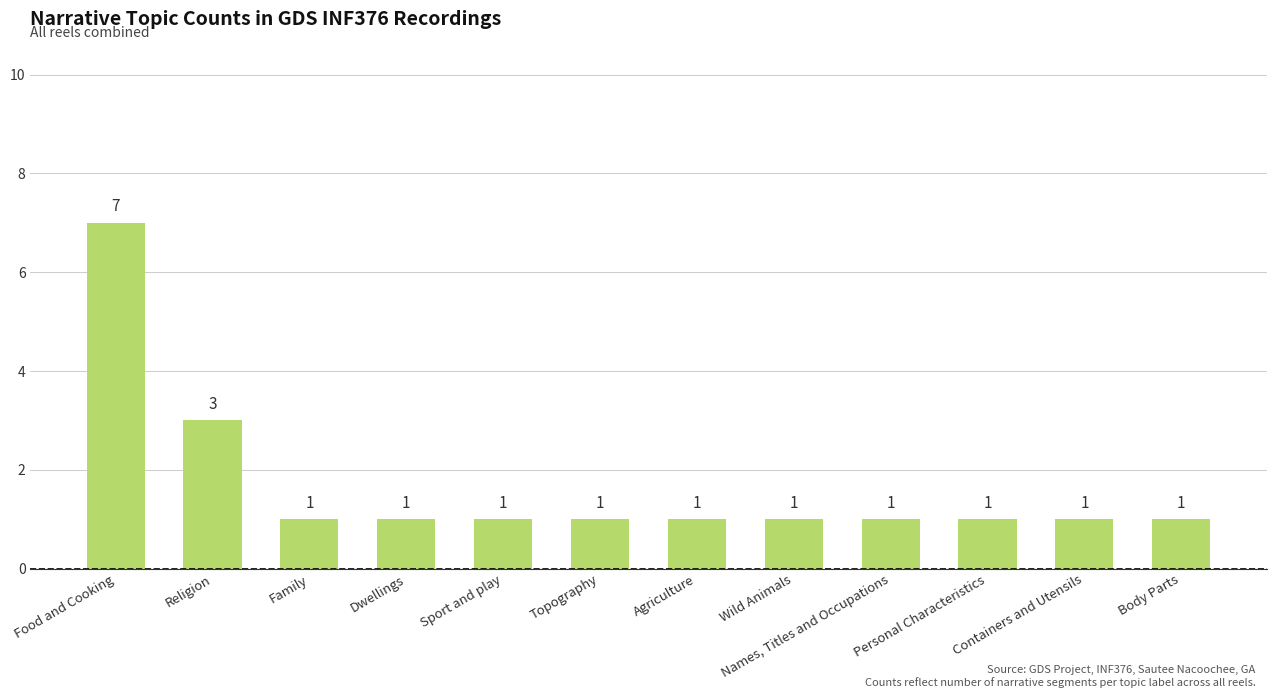

How many bars are there in total?

12